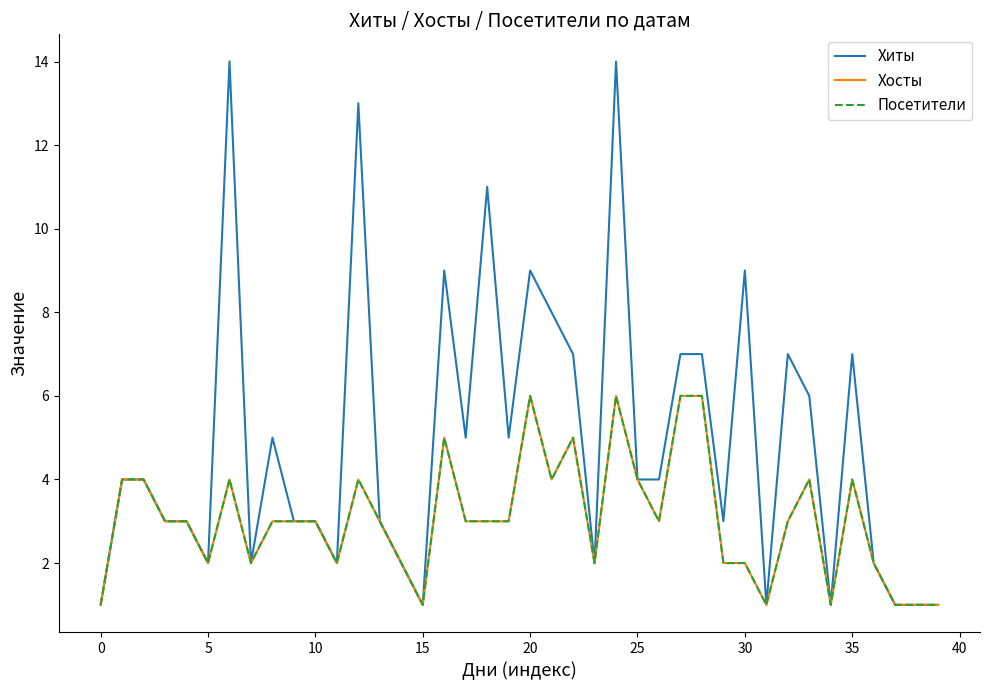

What is the minimum value shown in the chart?

1